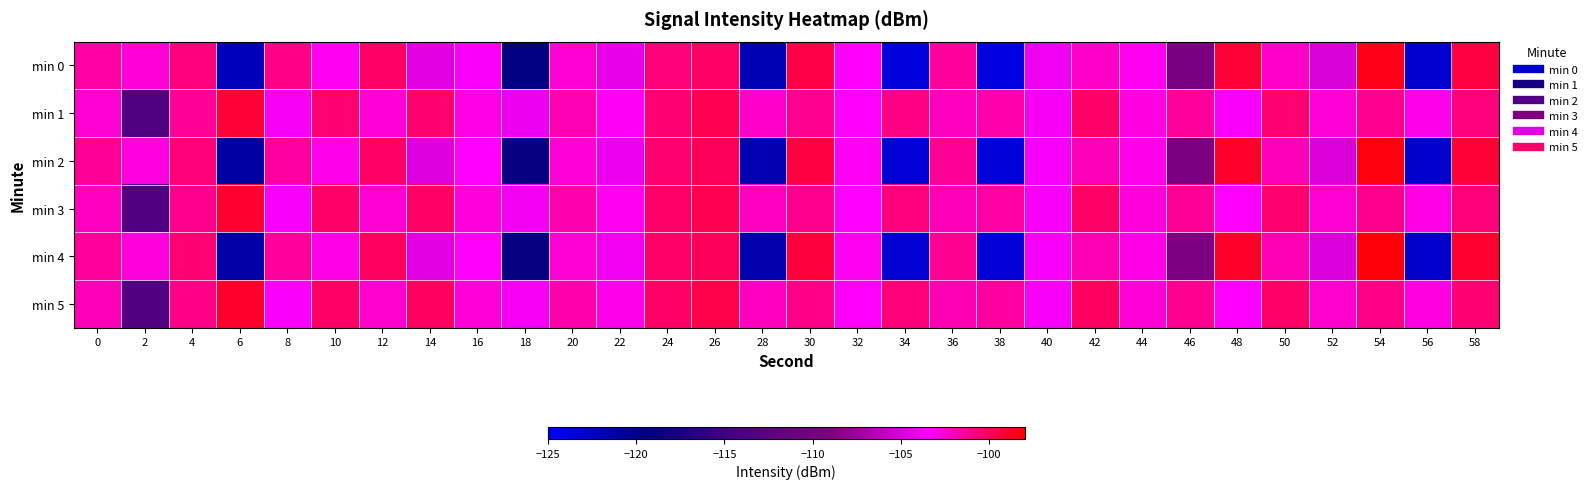

Rank the series by their maximum value, from lowest to highest.

min 1, min 3, min 5, min 0, min 2, min 4